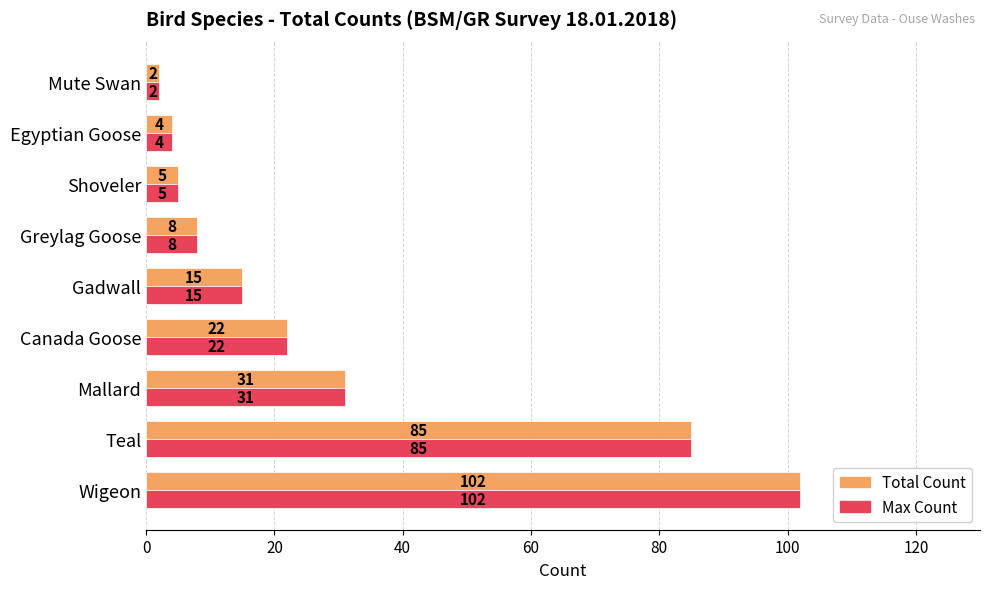

Count the number of categories in the chart.

9